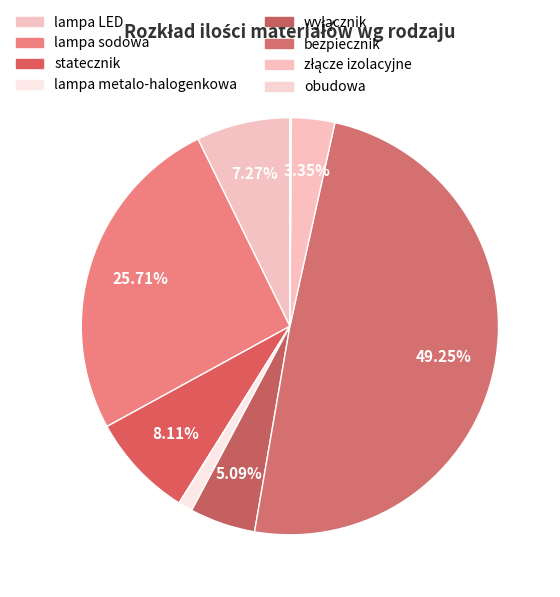

Which slice is the largest?

bezpiecznik